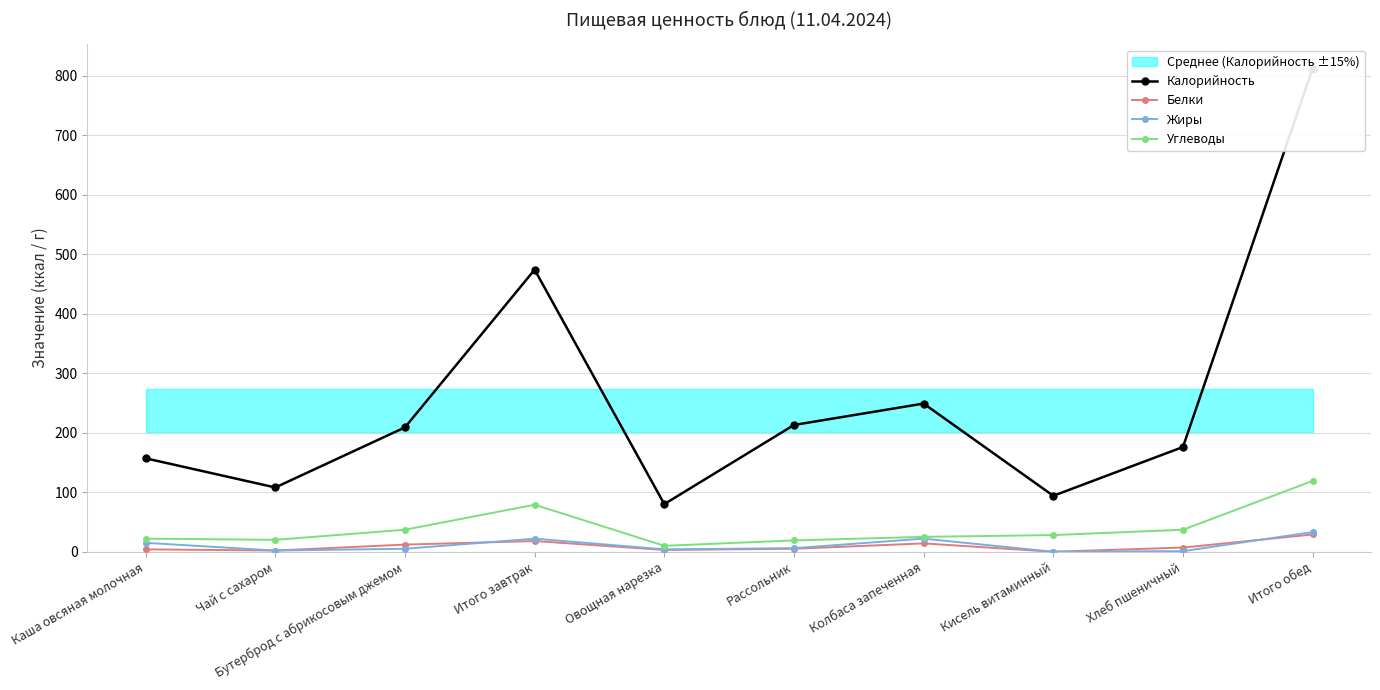

Reading left to right, list all the values displayed in this chart.

Калорийность: 157	108	209	474	80	213	249	94	176	812
Белки: 4	2	12	18	3	5	14	0	7	29
Жиры: 15	2	5	22	4	6	22	0	1	33
Углеводы: 22	20	37	79	10	19	25	28	37	119